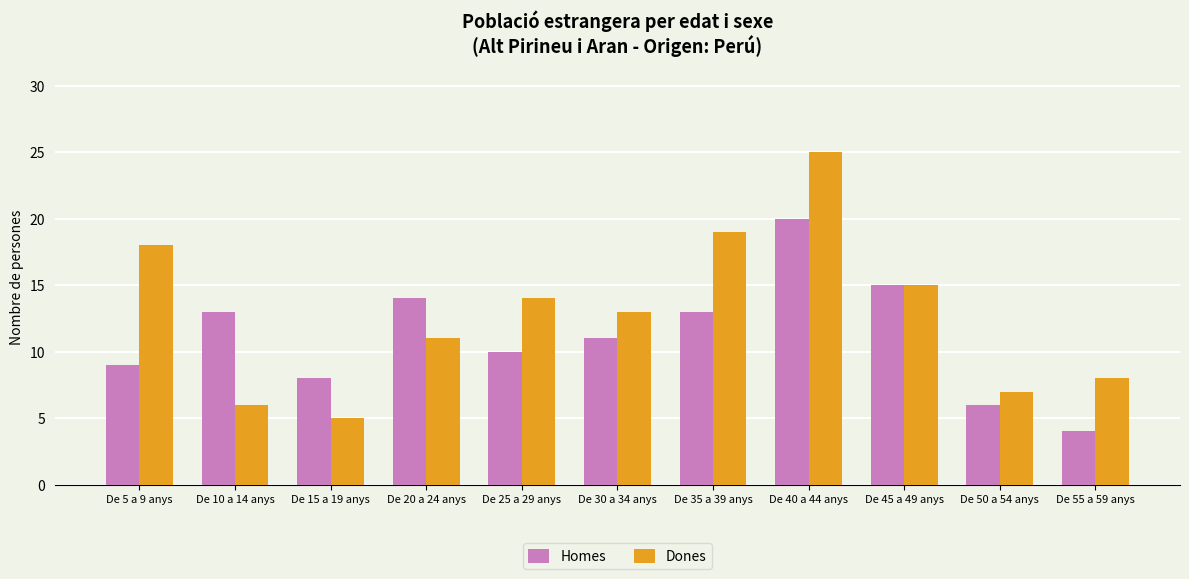

What value does the Homes series have at De 40 a 44 anys?

20